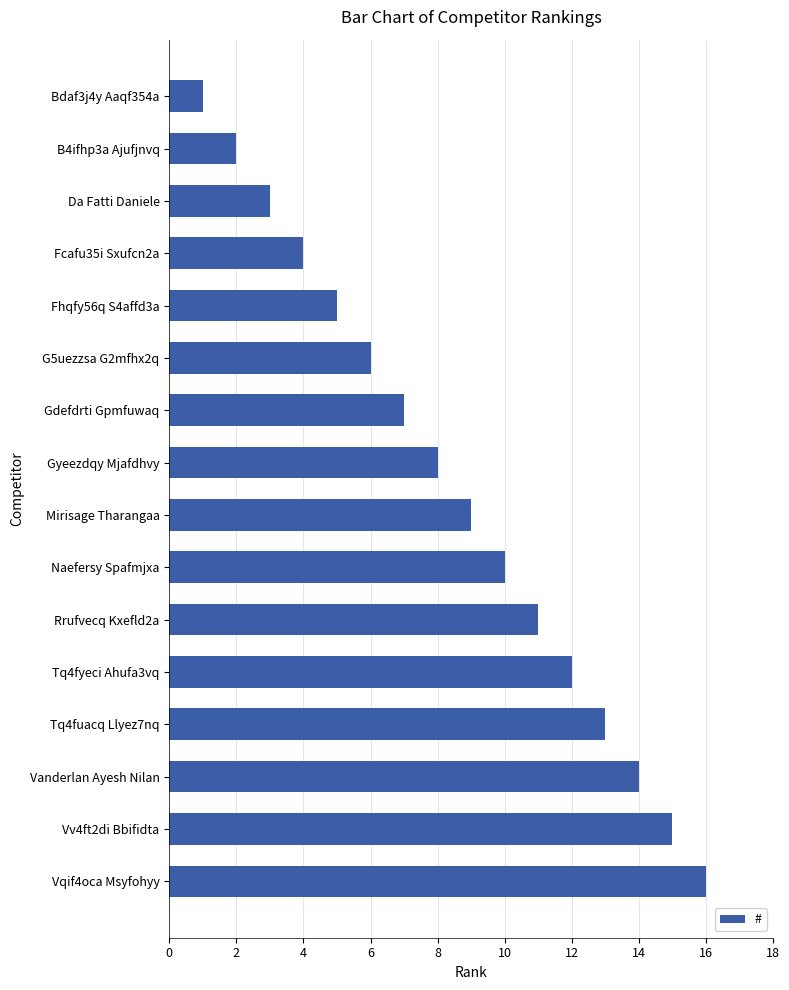

What is the change in value from B4ifhp3a Ajufjnvq to Naefersy Spafmjxa?

+8